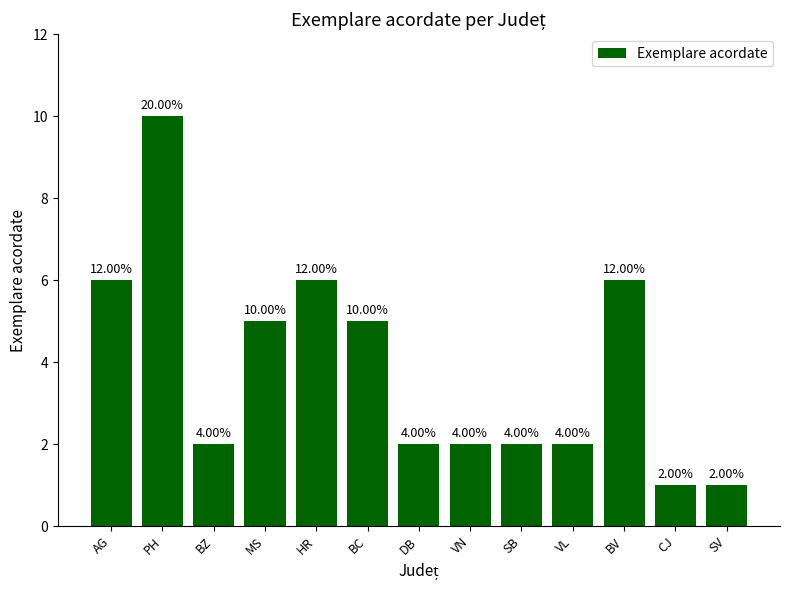

Rank the categories by value from highest to lowest.

PH, AG, HR, BV, MS, BC, BZ, DB, VN, SB, VL, CJ, SV